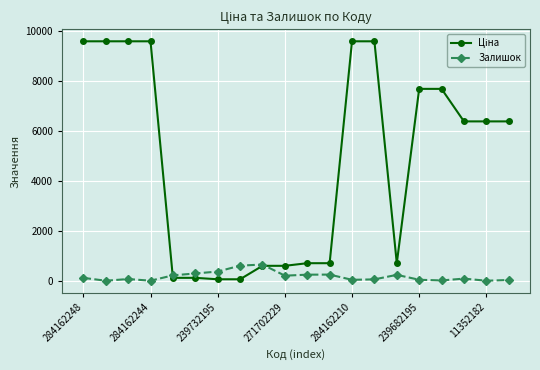

True or false: Залишок has more than 0 interior local peaks.

True